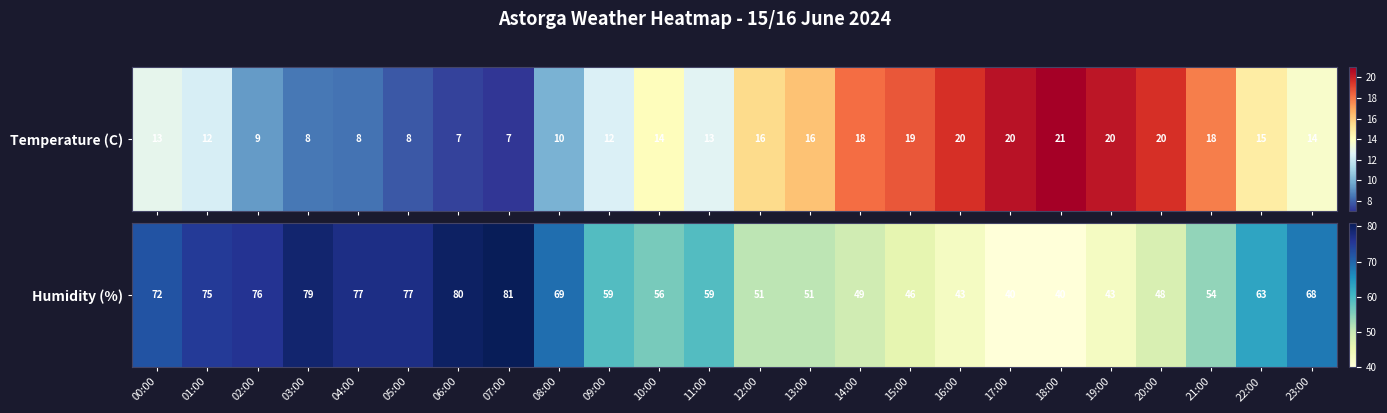

At which label does the data first exceed 59?

00:00